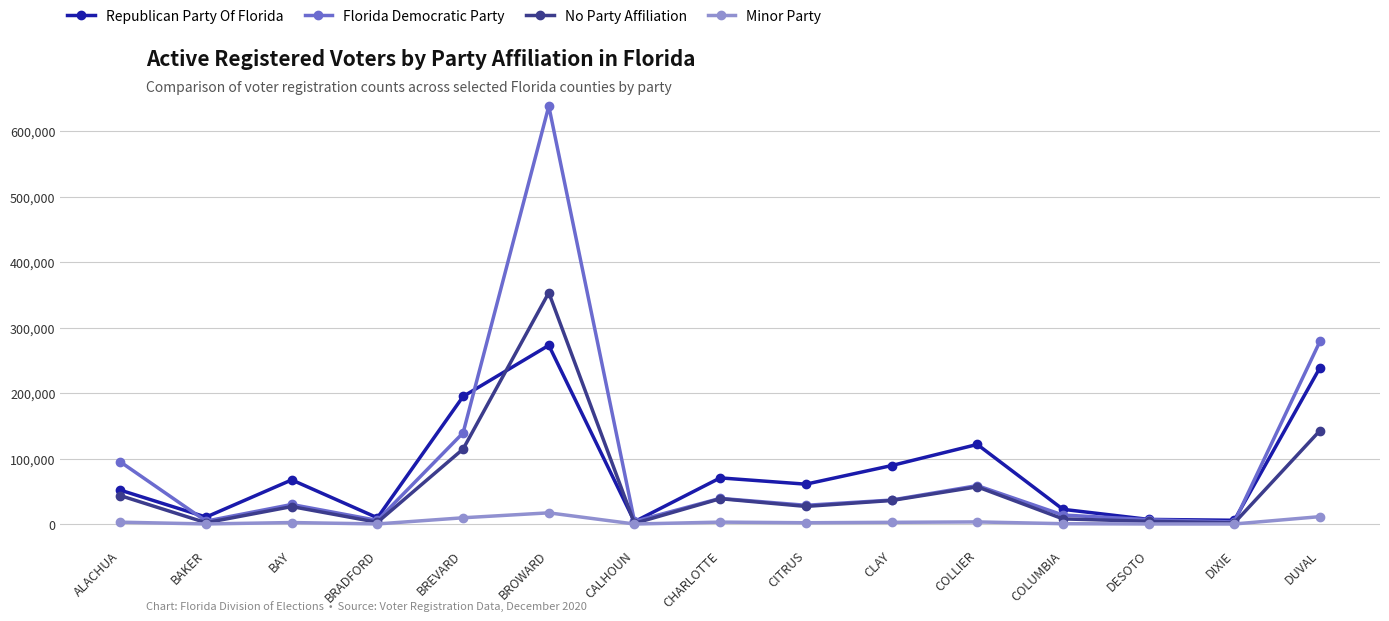

List the series in order of their peak value, lowest first.

Minor Party, Republican Party Of Florida, No Party Affiliation, Florida Democratic Party